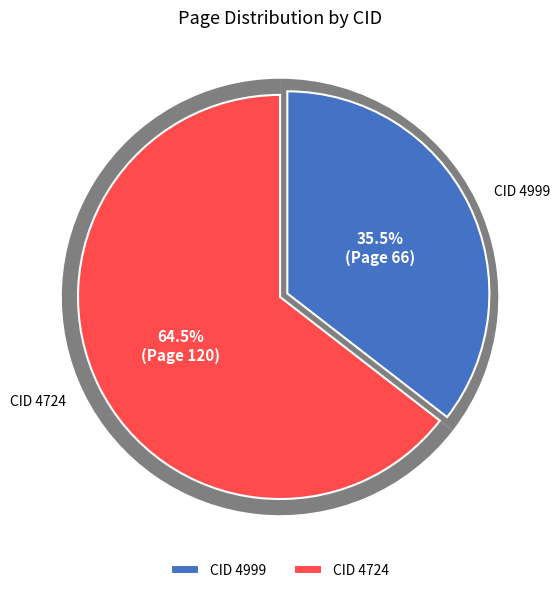

The 4999 slice represents 35% of the pie. True or false?

True